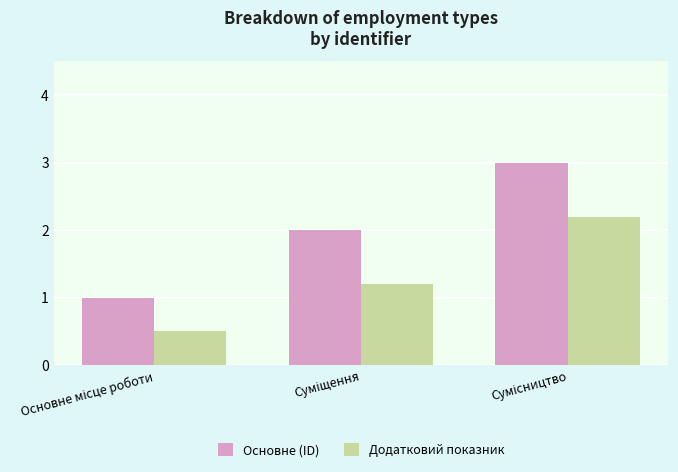

Reading right to left, transcribe all the data shown in this chart.

Основне (ID): 3.0	2.0	1.0
Додатковий показник: 2.2	1.2	0.5